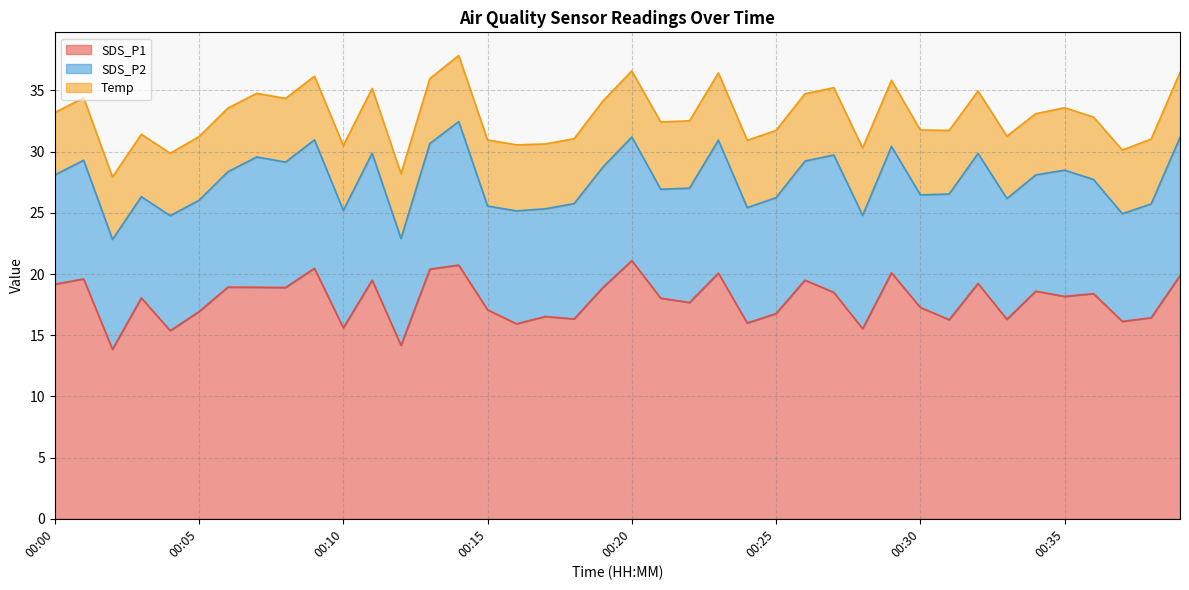

True or false: SDS_P1 has a value of 18.1 at 00:03.

True